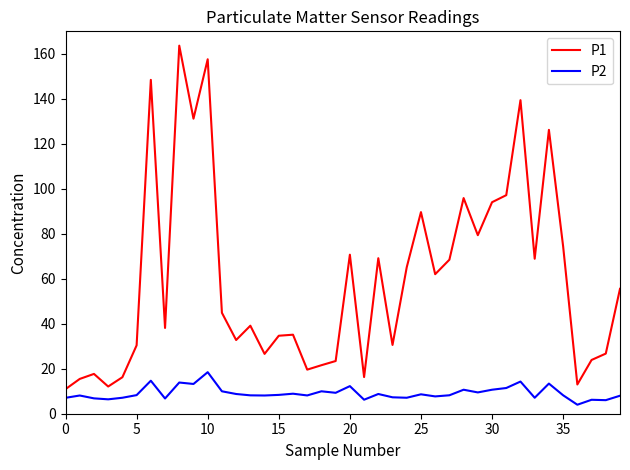

True or false: P1 and P2 intersect in this chart.

False